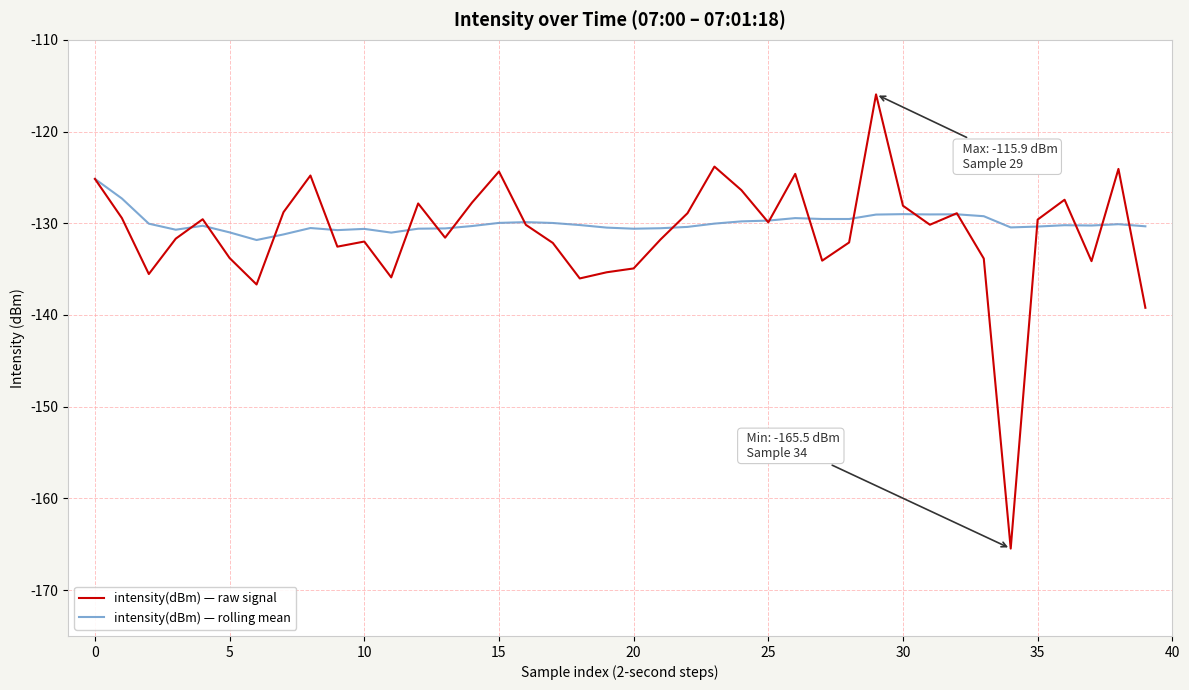

List the series in order of their peak value, lowest first.

intensity(dBm) — rolling mean, intensity(dBm) — raw signal